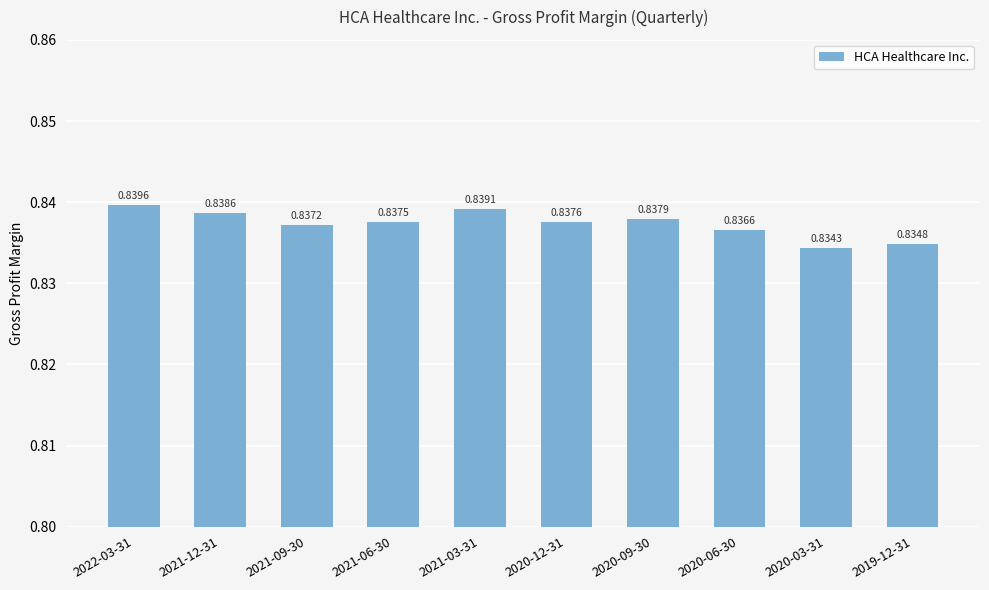

What is the sum of all values?

8.4